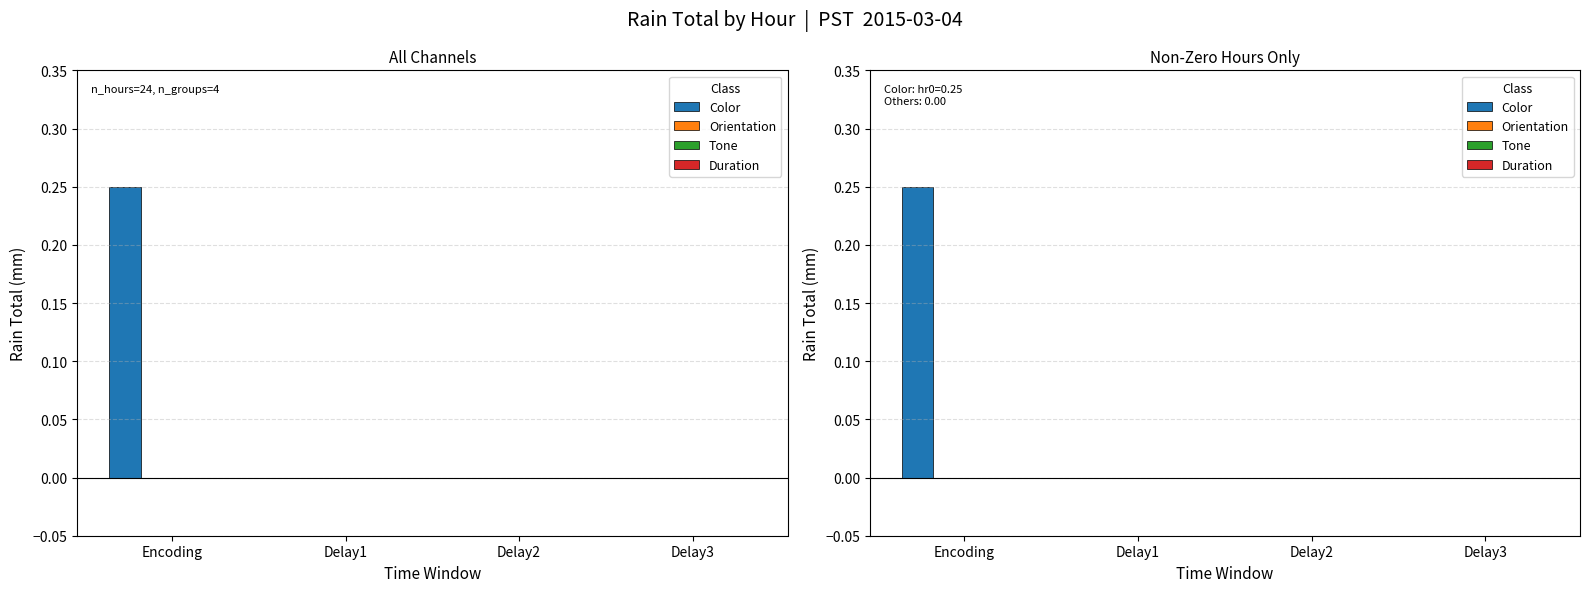

At which label does Orientation reach its peak?

Encoding